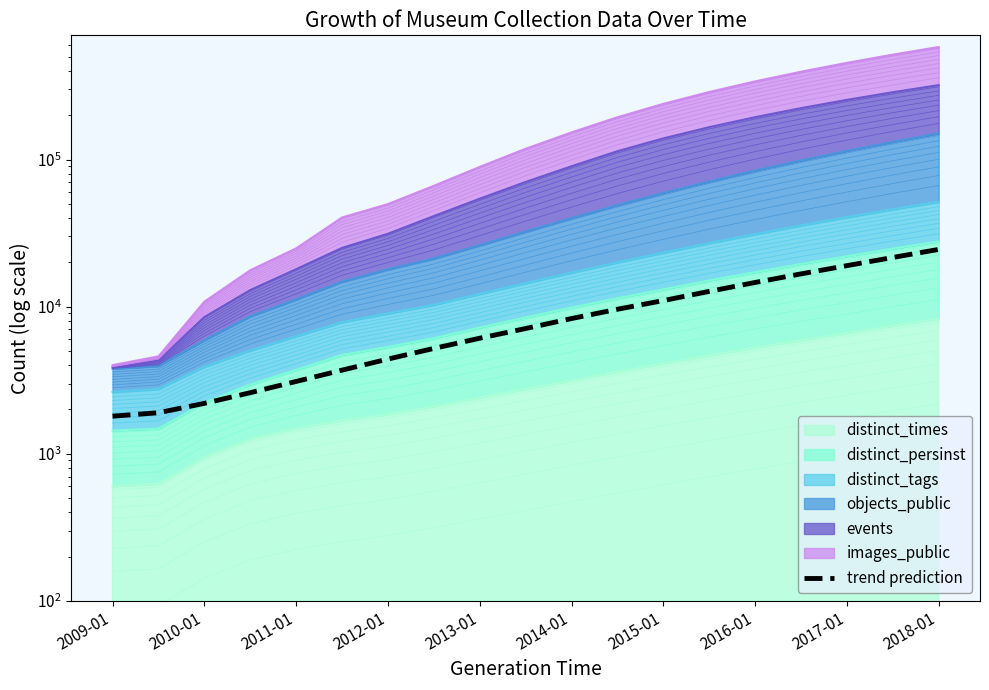

What is the difference between the second highest and minimum values?

19800